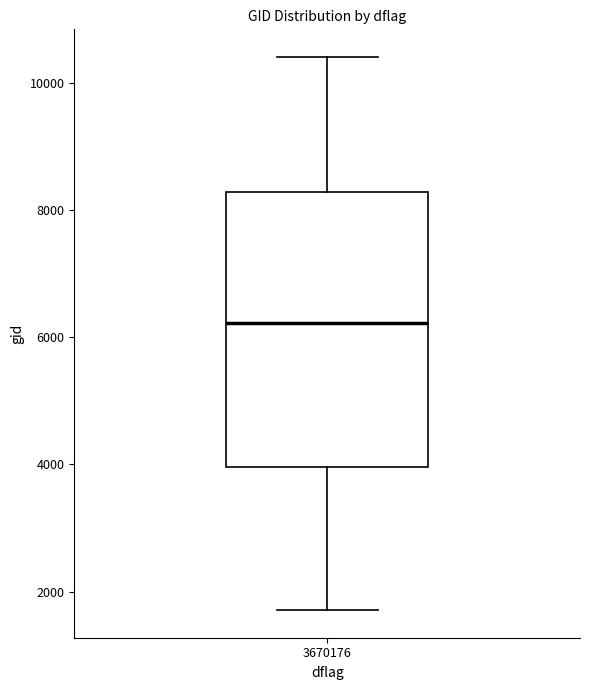

Transcribe this box plot: give where the median line is, the range the box spans, and where the two whiskers end, as read against the y-axis. The values are not printed on the chart, so give them approximately, as read against the axis.

median 6200, box 4000 to 8200, whiskers 1800 to 10400